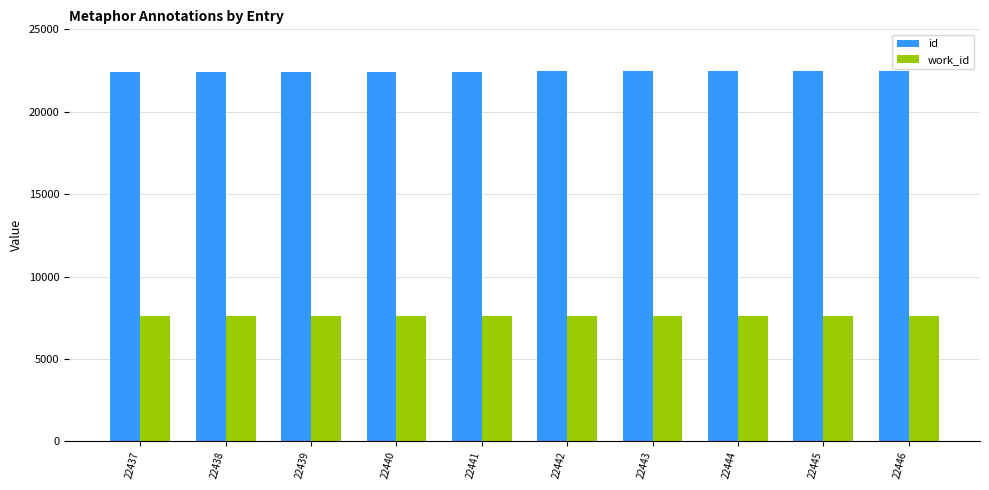

Which series has the largest total across all categories?

id